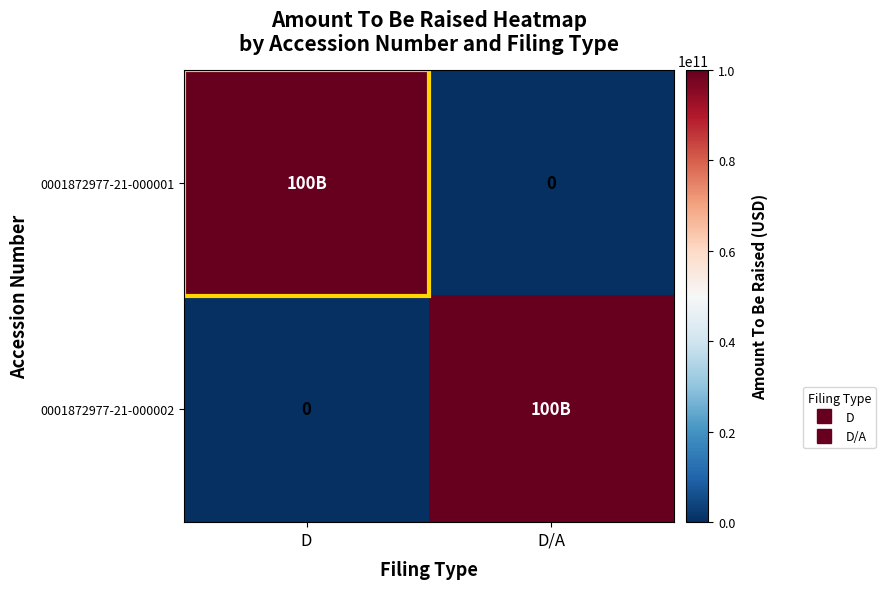

Which label corresponds to the largest value in the chart?

D